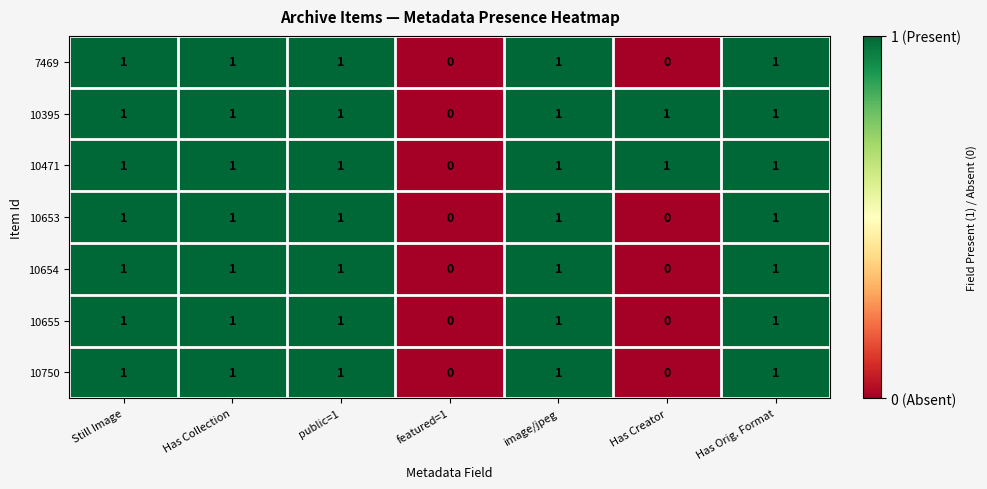

What is the sum of all 10653 values?

5